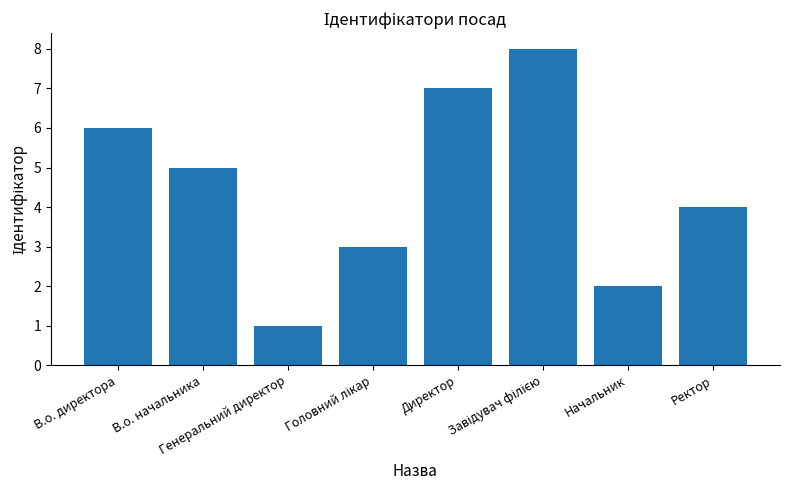

Count the values in the range 3 to 7.

5